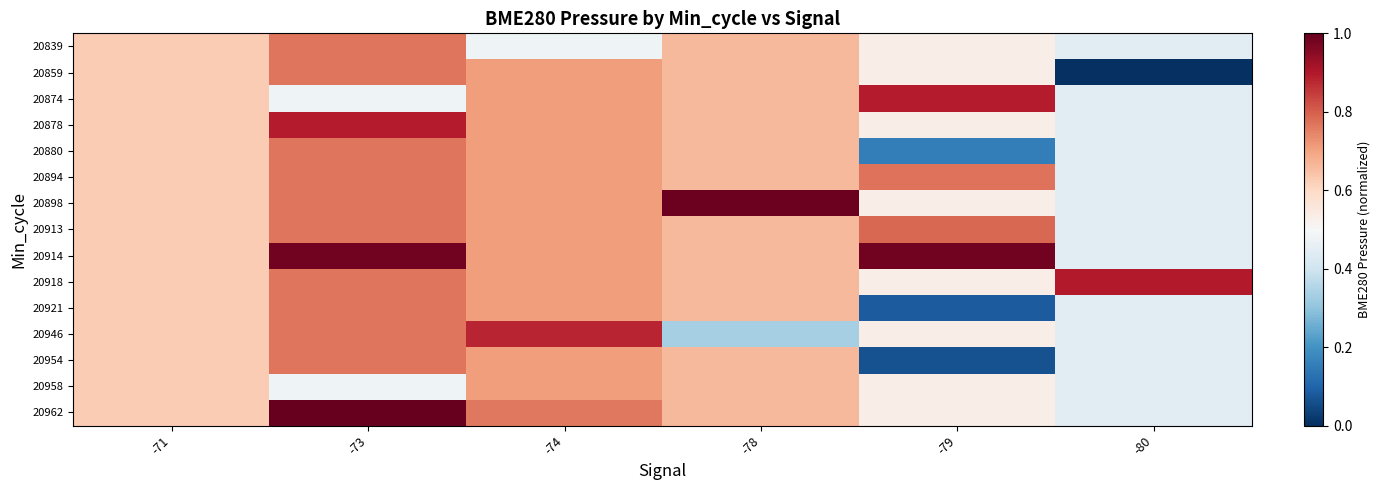

What is the maximum value shown in the chart?

1.0